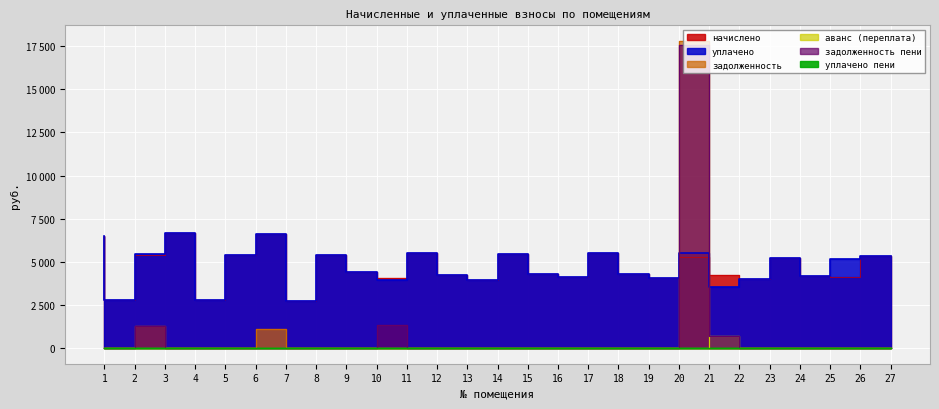

What are all the series names shown in the legend?

начислено, уплачено, задолженность, аванс (переплата), задолженность пени, уплачено пени